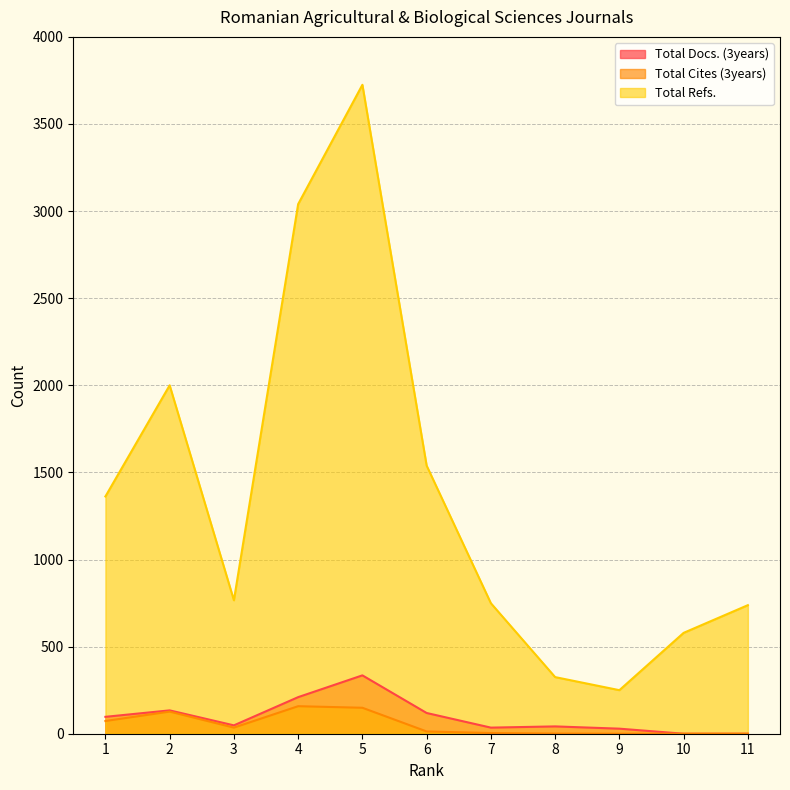

Is it true that Total Refs. equals 955 at 2?

False